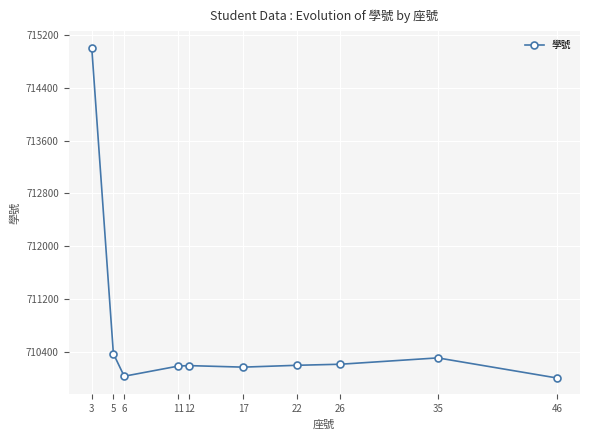

What is the value of the 5th point from the left?

710190